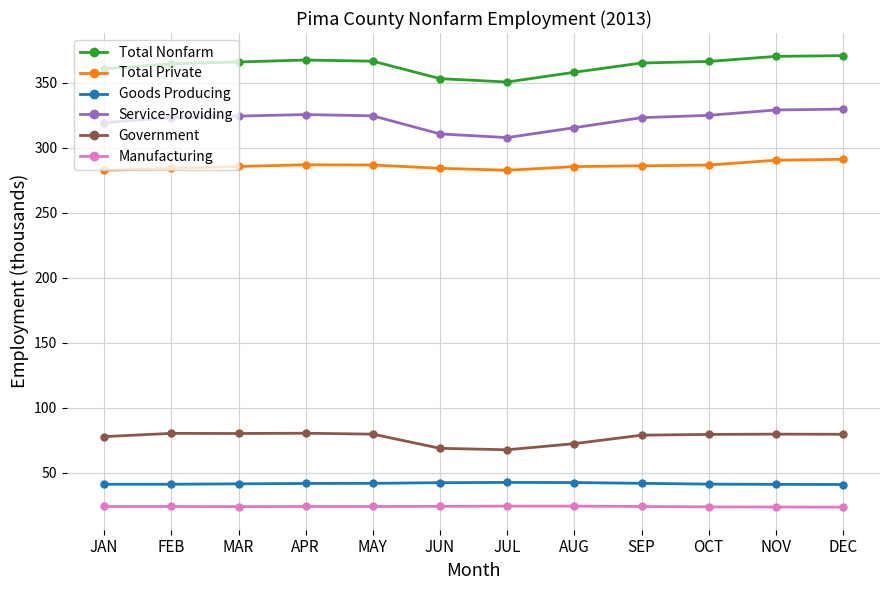

What is the label of the 11th point from the left?

NOV